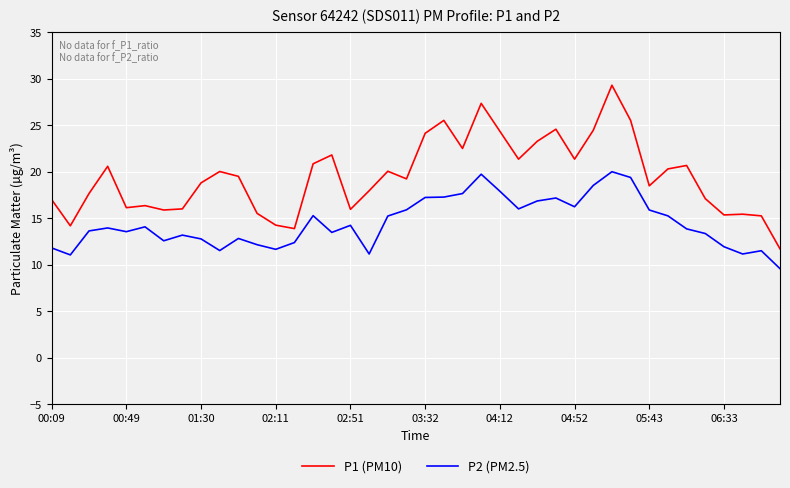

Which series has the largest range (max minus min)?

P1 (PM10)